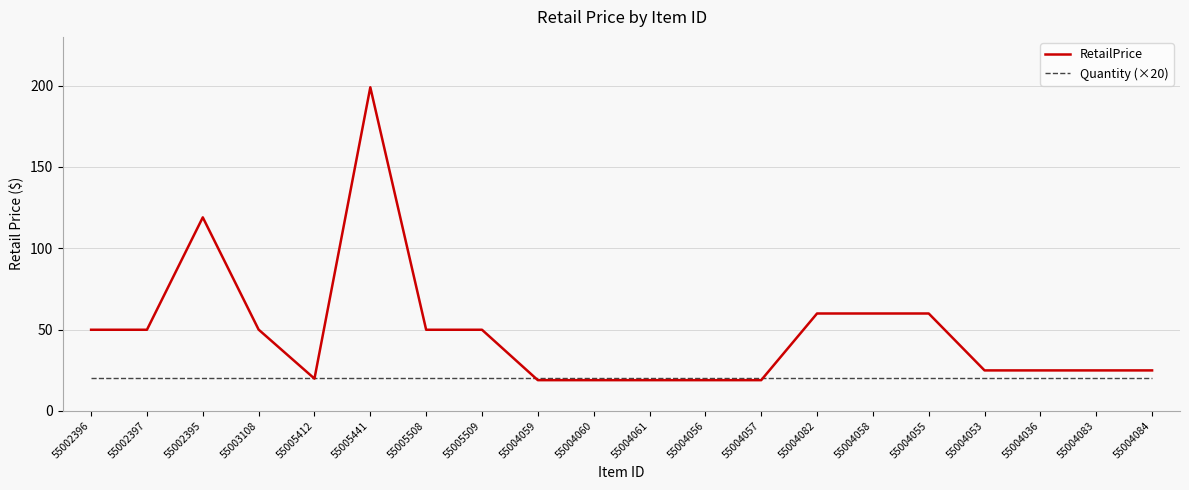

What value does the RetailPrice series have at 55004057?

18.9